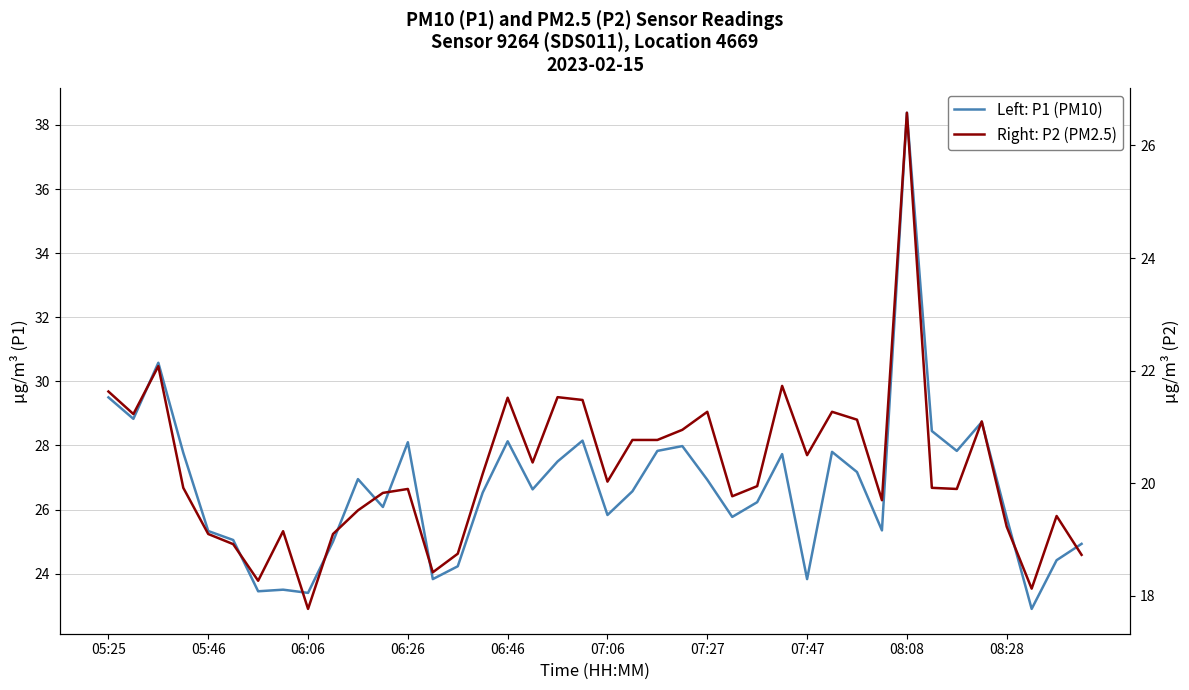

The Left: P1 (PM10) series shows 47.1 at 17. True or false?

False